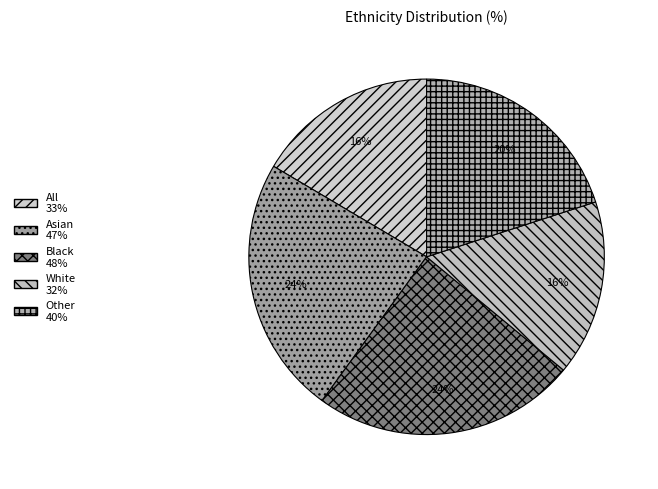

To the nearest percent, what portion does Black represent?

24%